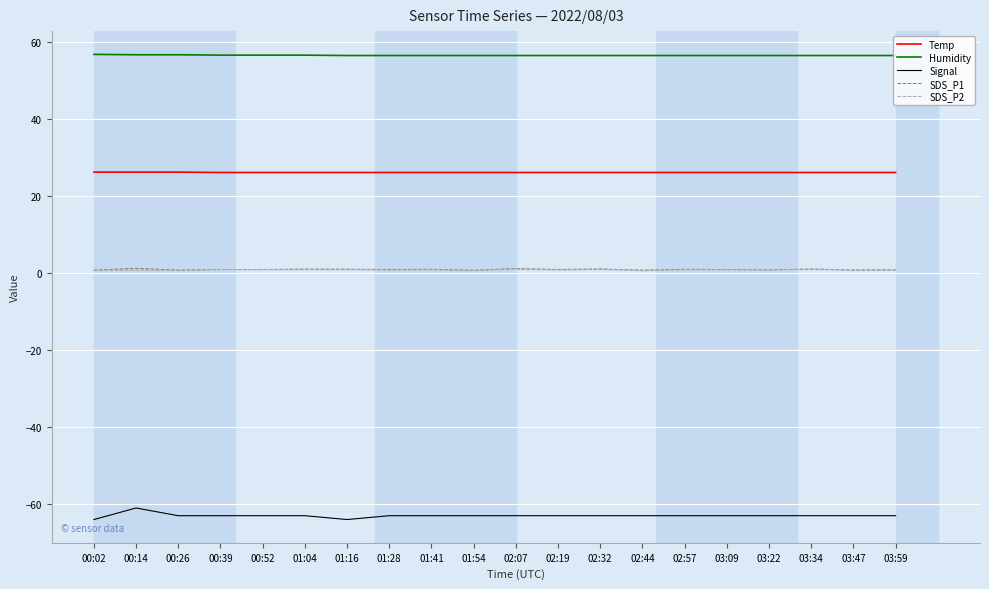

What is the difference between the maximum and minimum values in the Signal series?

3.0